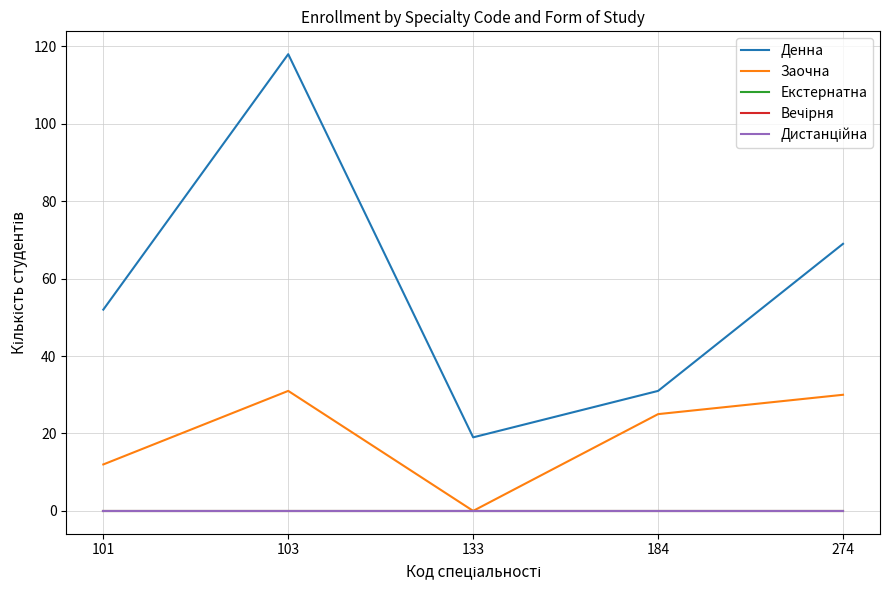

Is this an area chart (filled region under the line)?

No